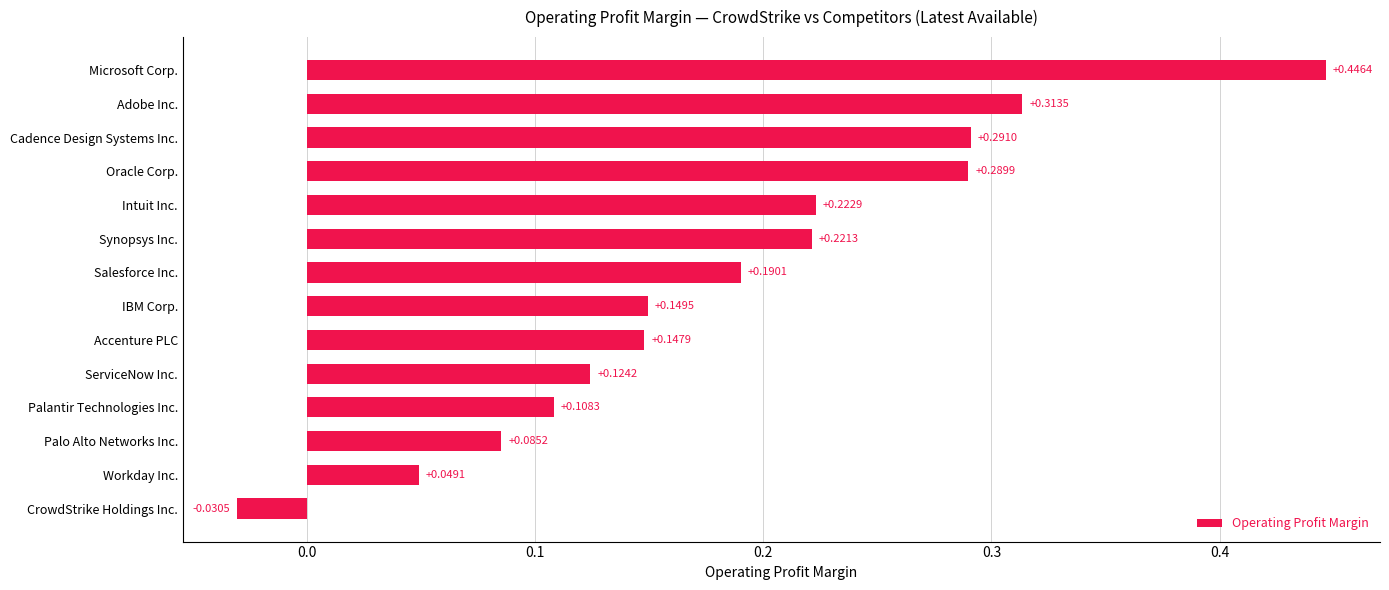

At which label is the value closest to 0?

CrowdStrike Holdings Inc.